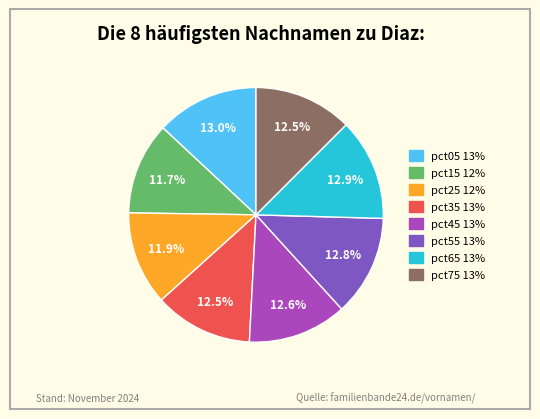

Approximately how many times larger is the value at pct35 compared to pct15?

1.1